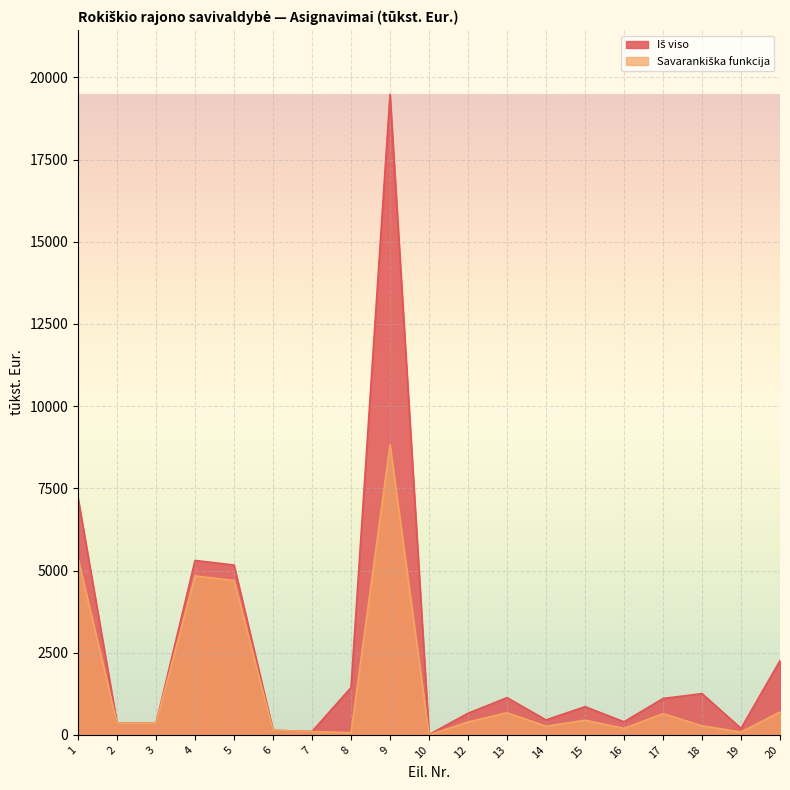

The Savarankiška funkcija series shows 356.1 at 3. True or false?

True